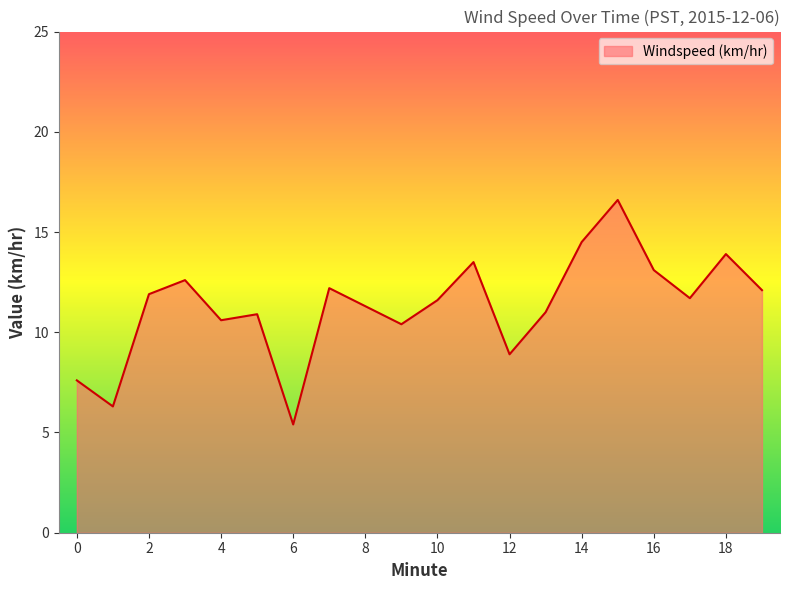

What is the minimum value shown in the chart?

5.4